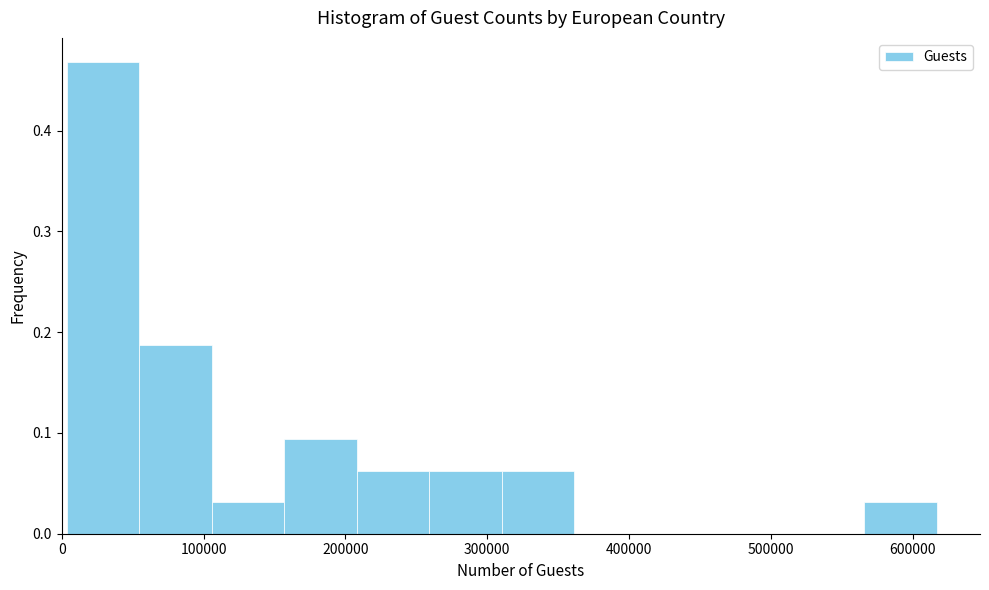

Reading left to right, list every bar in this chart as the range it spans on the x-axis followed by its height. Neither the bar edges nor the heights are printed on the chart, so give them approximately, as read against the axes.

0 to 50000: 0.47
50000 to 110000: 0.19
110000 to 160000: 0.03
160000 to 210000: 0.09
210000 to 260000: 0.06
260000 to 310000: 0.06
310000 to 360000: 0.06
360000 to 410000: 0
410000 to 460000: 0
460000 to 510000: 0
510000 to 570000: 0
570000 to 620000: 0.03